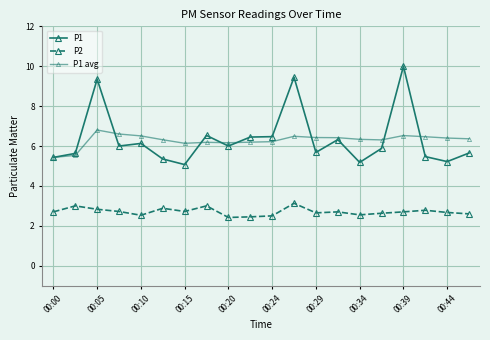

Does the chart have visible grid lines?

Yes